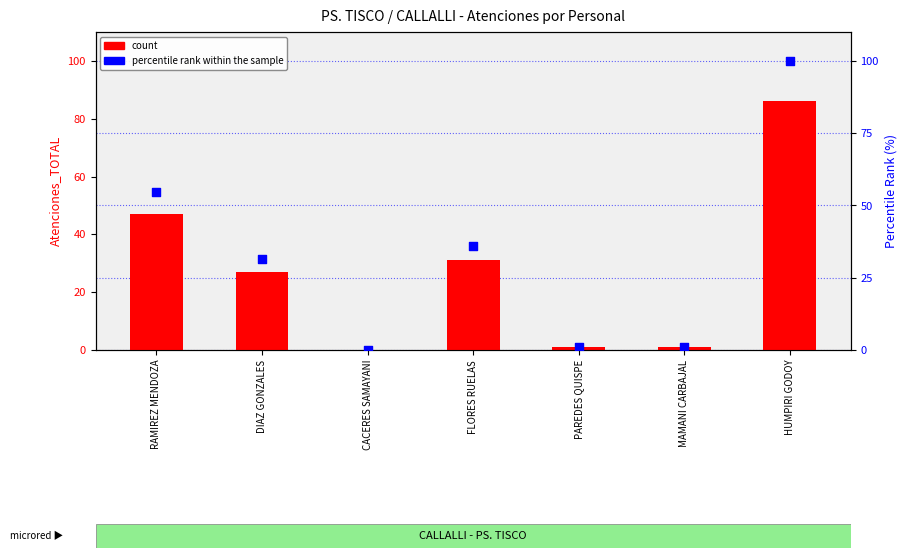

At which category is the sum across all series the highest?

HUMPIRI GODOY